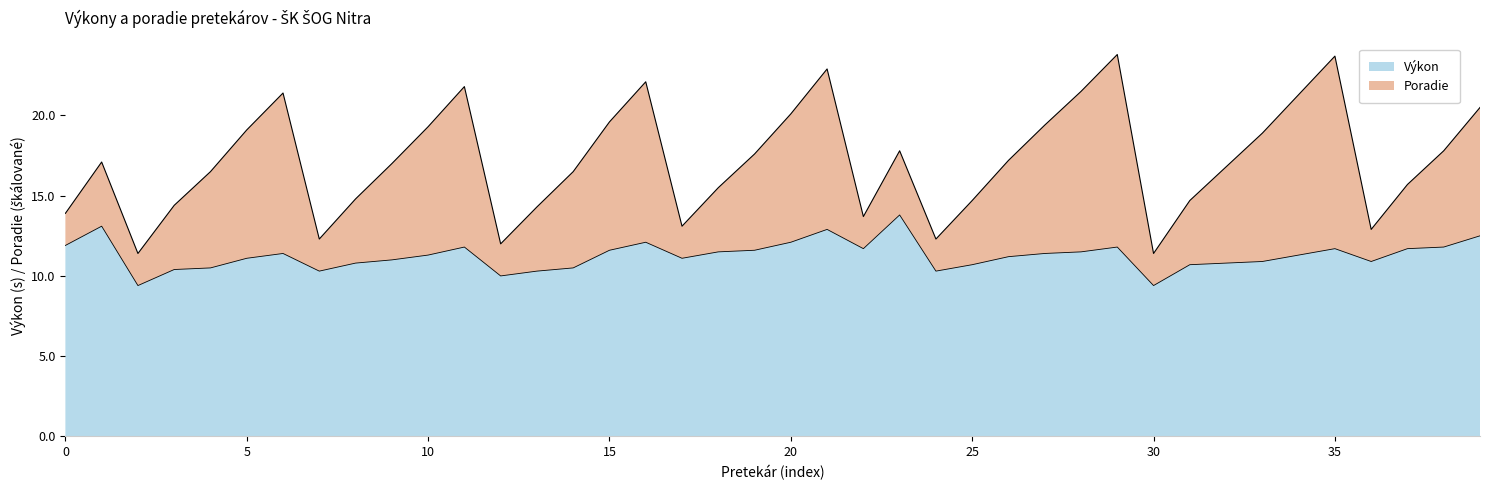

The value of Výkon at 30 is 9.4. True or false?

True